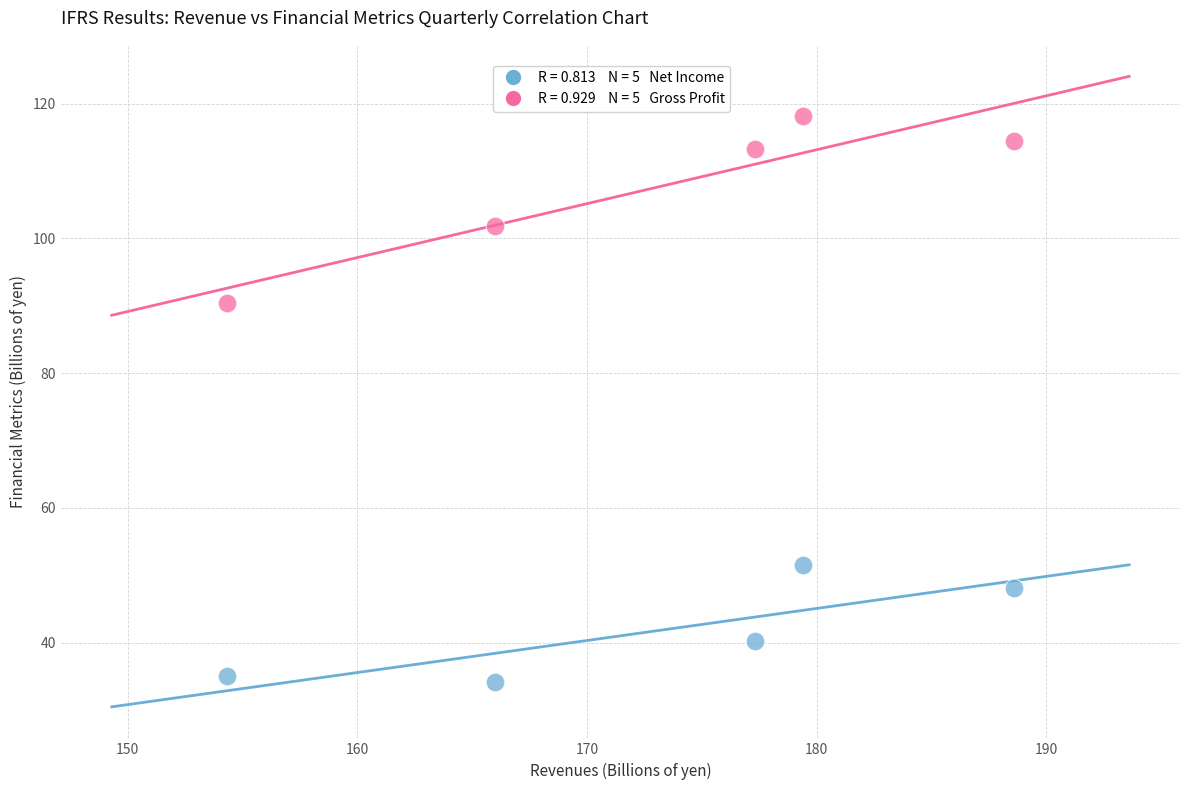

Across all data points, what is the range of Y values (max minus min)?

84.0